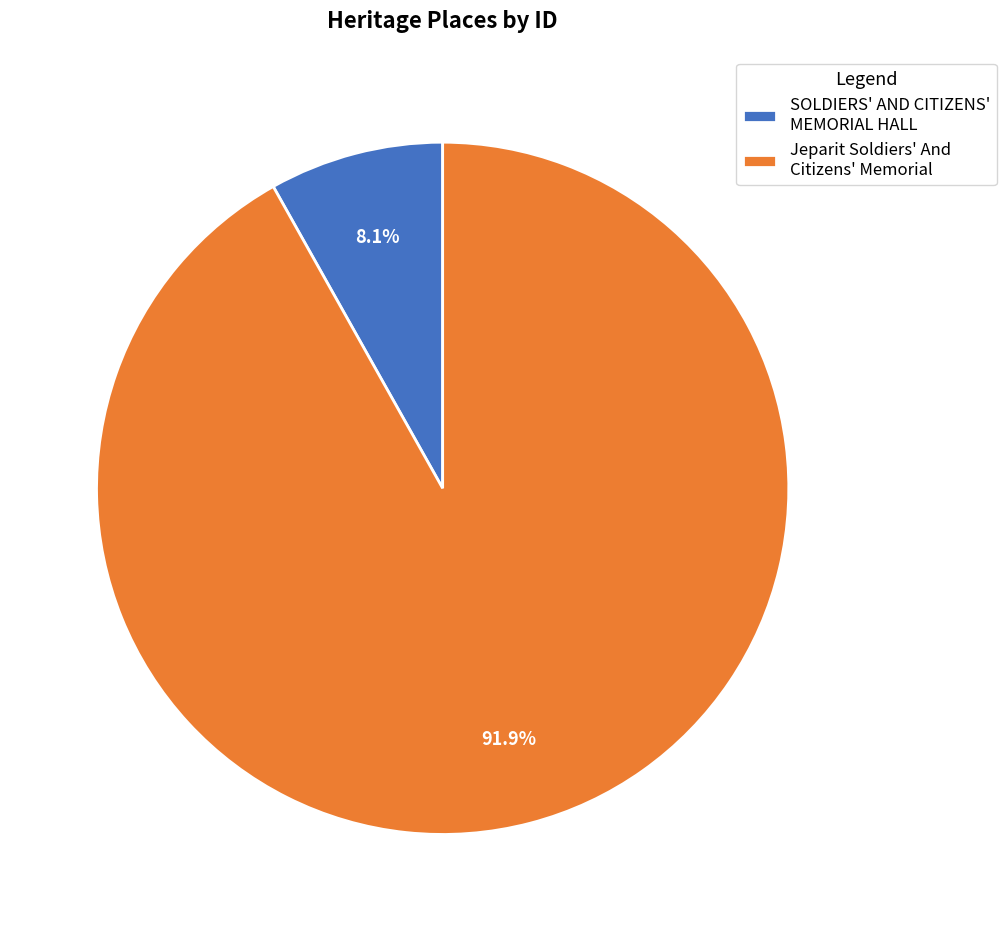

What is the majority slice?

Jeparit Soldiers' And Citizens' Memorial